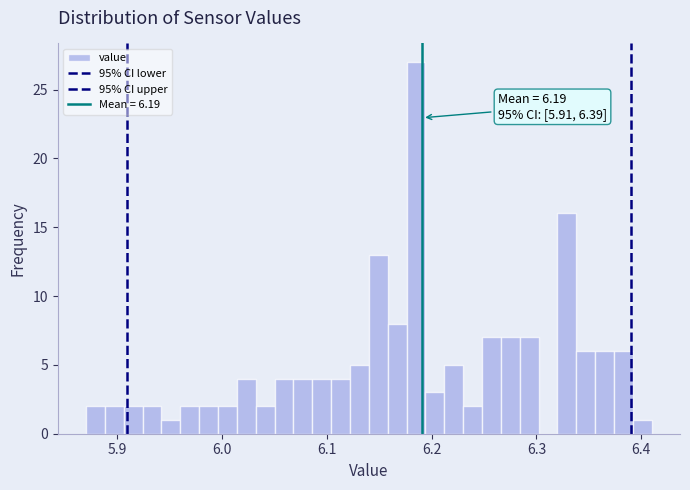

Around what value on the x-axis is the tallest bar? Give the approximate position of its centre, as read against the axis.

6.19